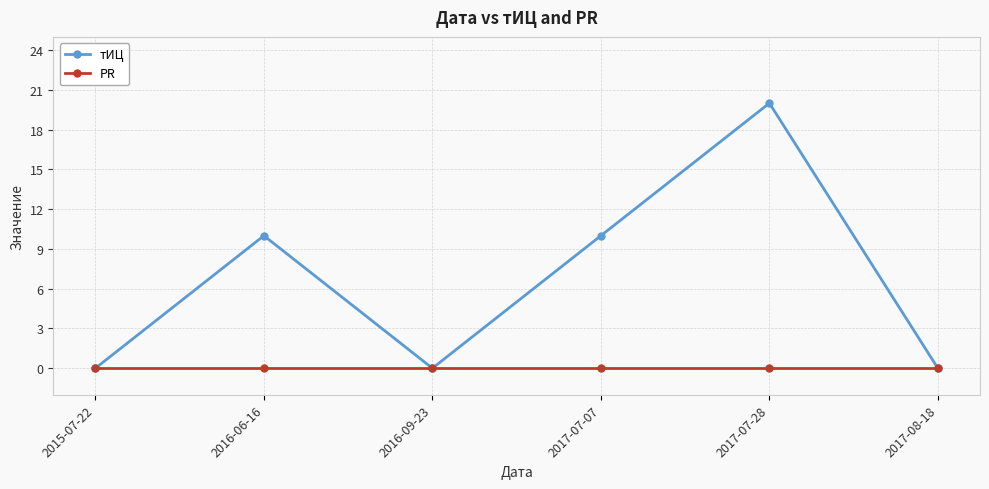

What is the value of the тИЦ point at the 5th from the left?

20